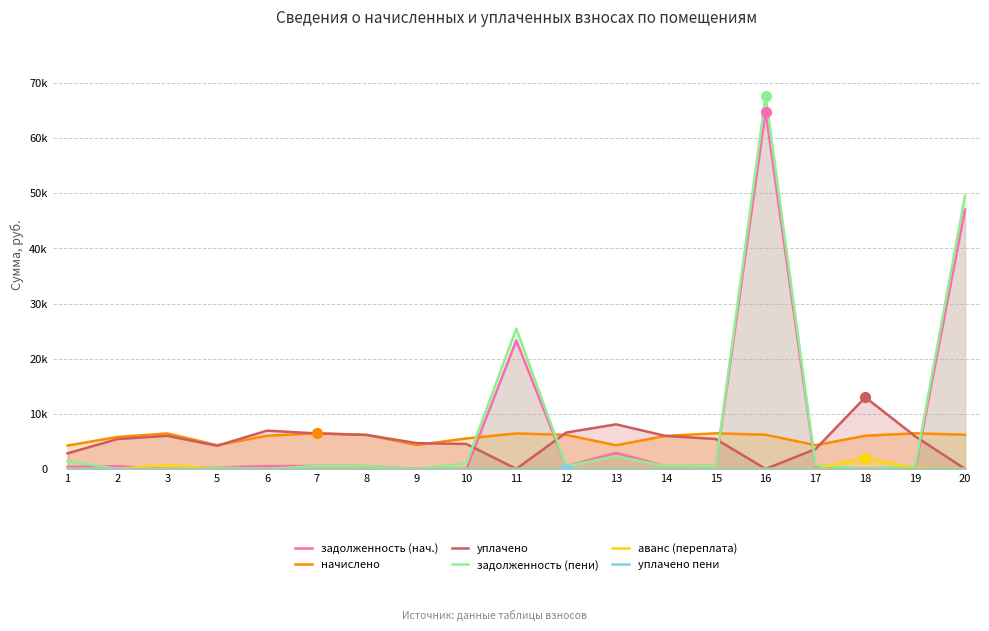

Which series contains the lowest Y value?

задолженность (нач.)